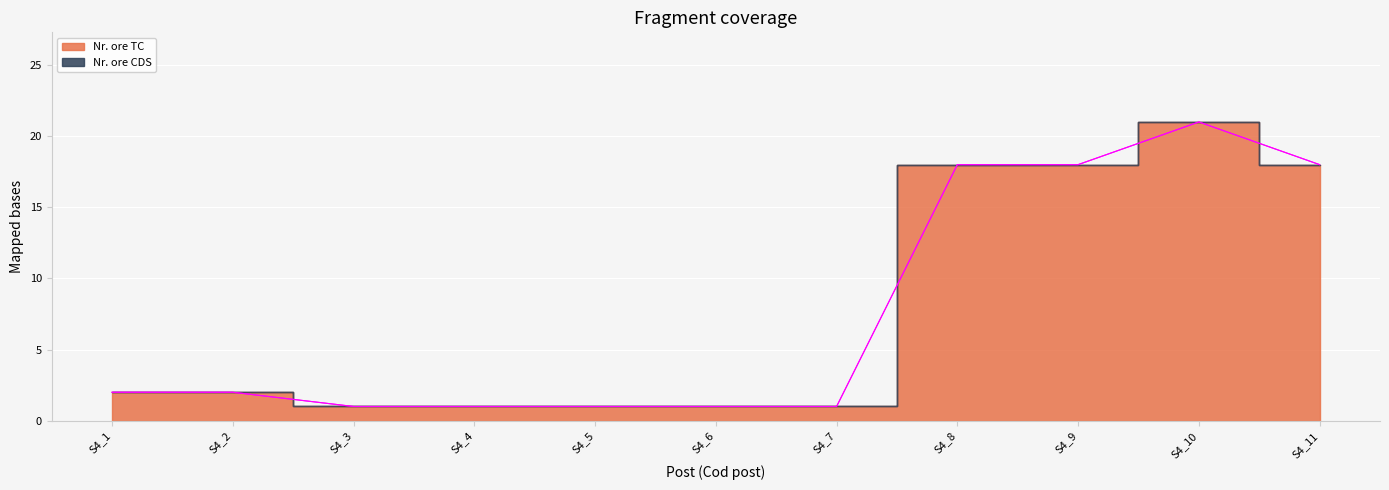

Reading left to right, transcribe all the data shown in this chart.

S4_1=2	S4_2=2	S4_3=1	S4_4=1	S4_5=1	S4_6=1	S4_7=1	S4_8=18	S4_9=18	S4_10=21	S4_11=18